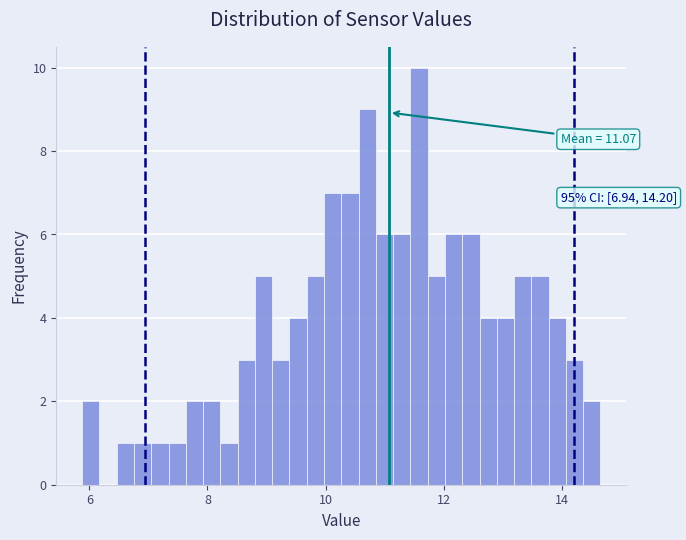

Read against the x-axis, roughly where is the centre of the tallest bar?

11.6